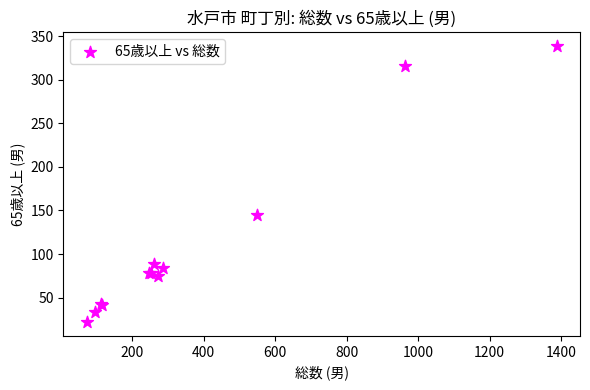

What Y value in the scatter plot is closest to 180?

145